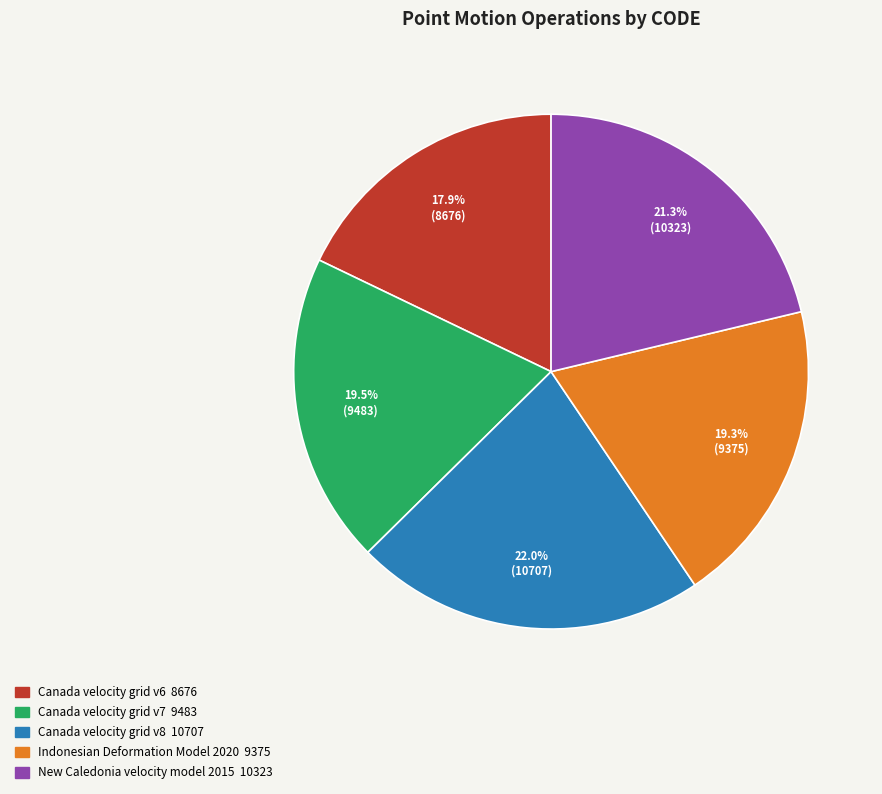

What portion of the pie excludes Canada velocity grid v8?

78.0%